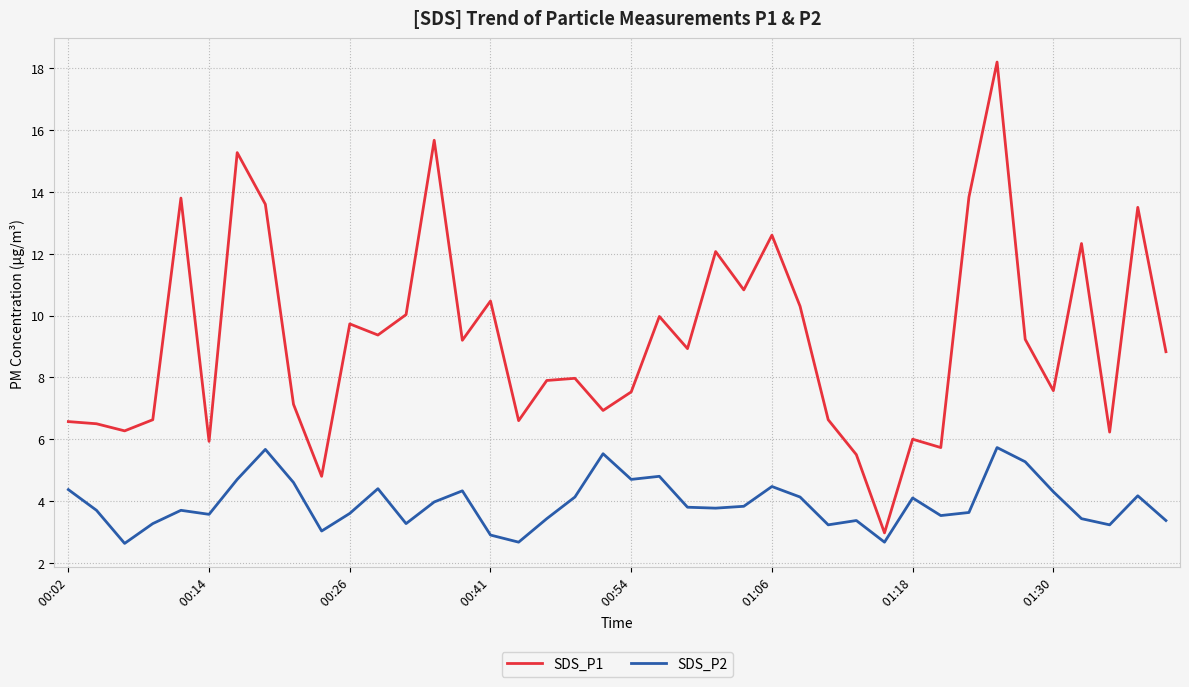

Rank the series by their maximum value, from lowest to highest.

SDS_P2, SDS_P1